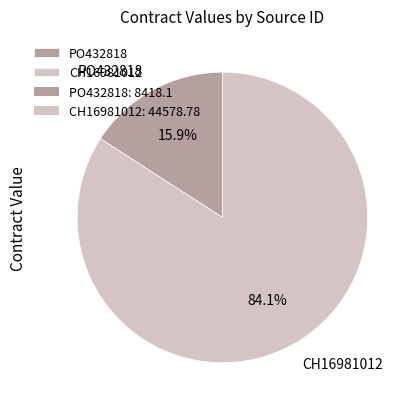

To the nearest percent, what portion does PO432818 represent?

16%